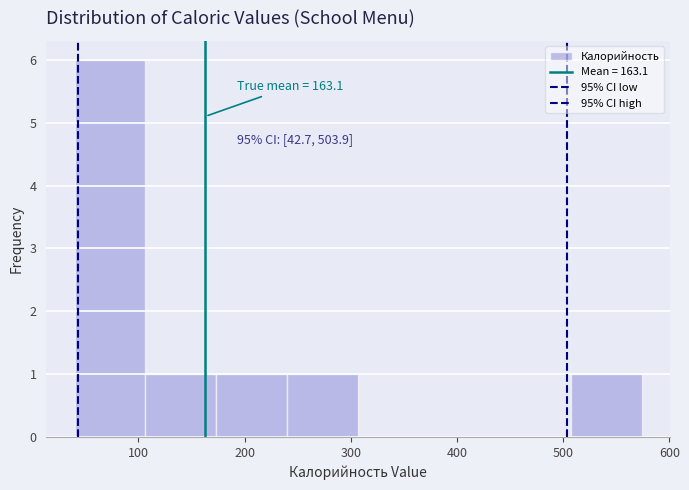

Over which range of the x-axis is the bar tallest?

40 to 110